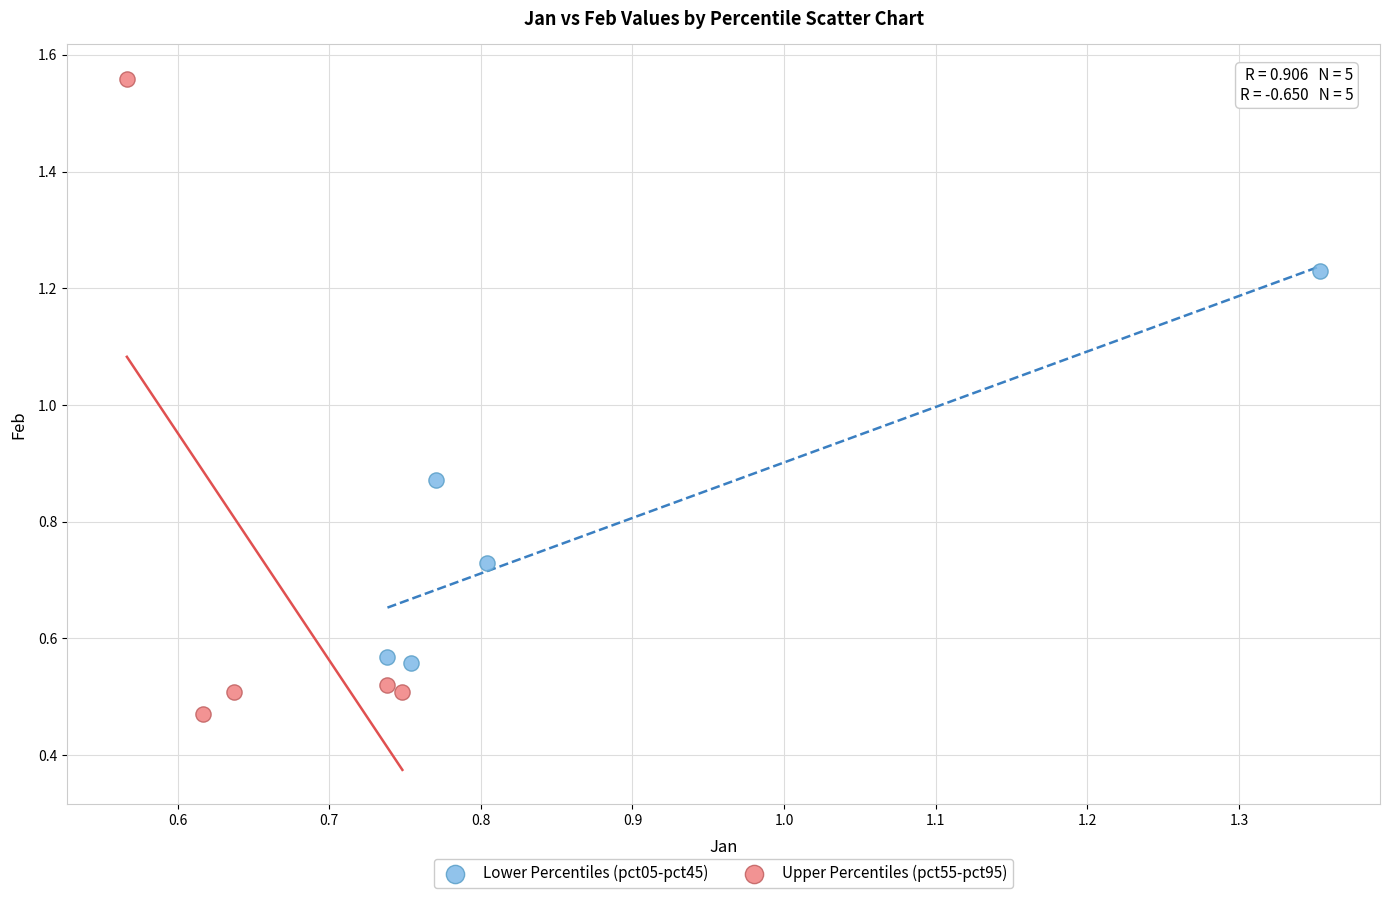

Which series reaches the minimum Y coordinate?

Upper Percentiles (pct55-pct95)